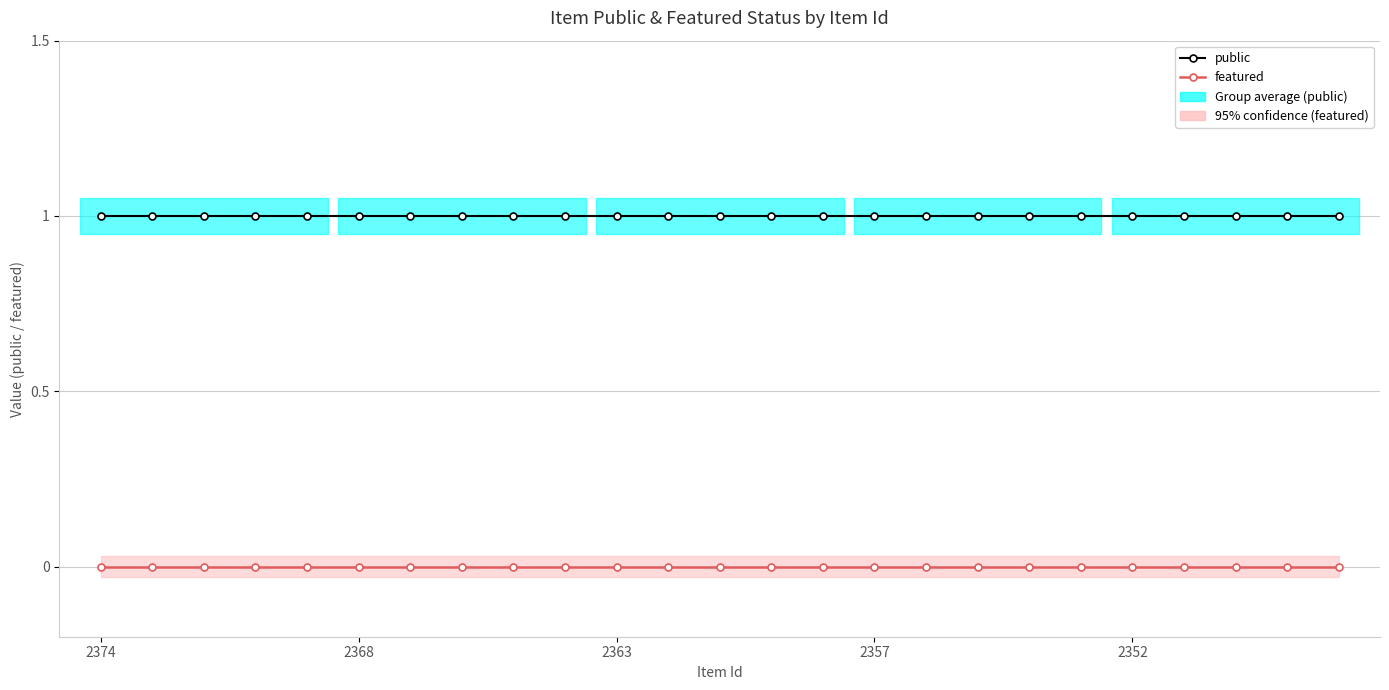

True or false: featured has a value of 0 at 24.

True